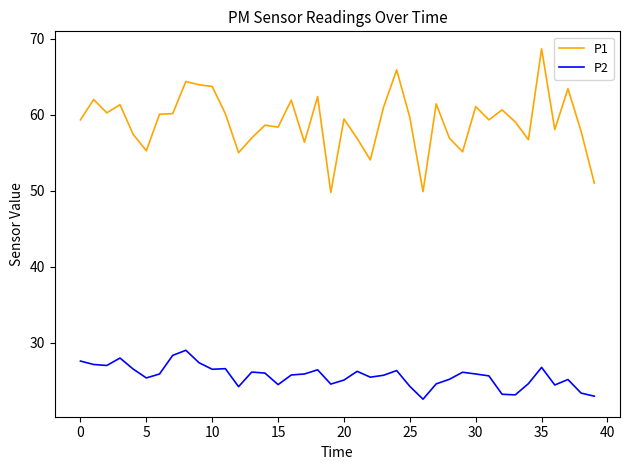

True or false: P2 and P1 cross at least once.

False